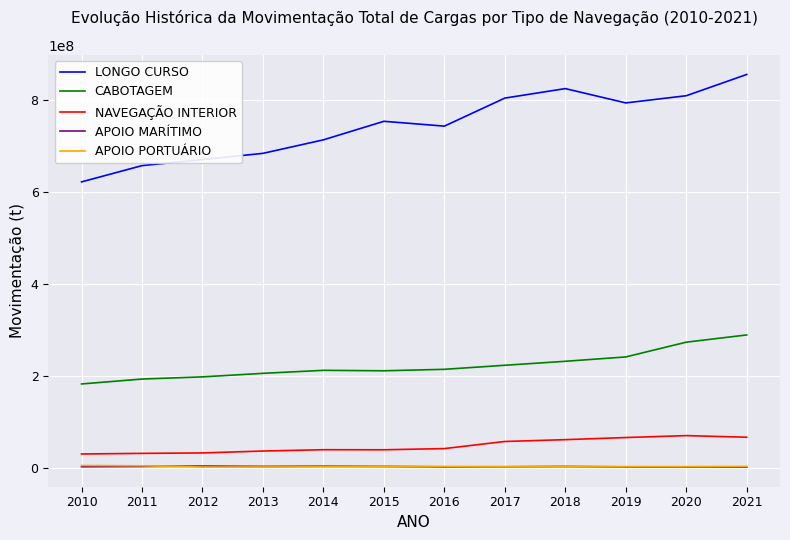

The value of NAVEGAÇÃO INTERIOR at 2018 is 24447298.2. True or false?

False